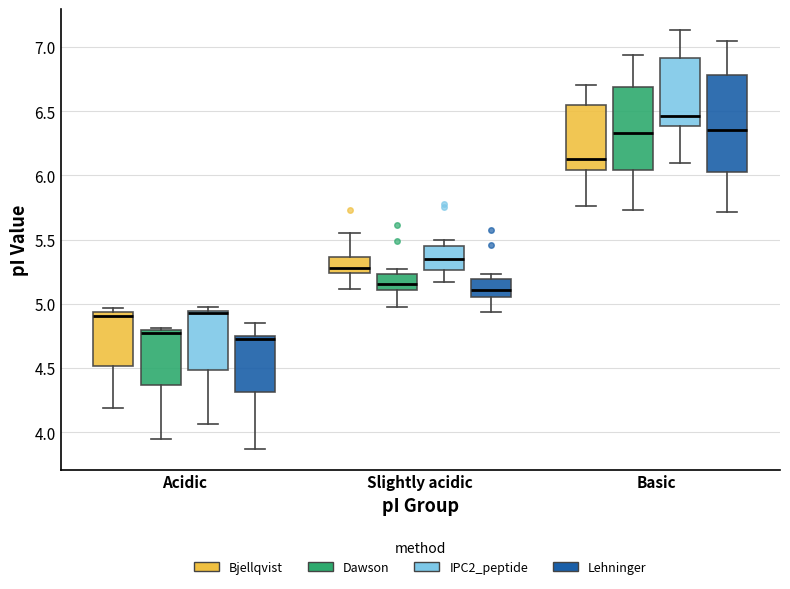

Comparing the boxes themselves (not the whiskers), which one is the tallest?

Basic (Lehninger)